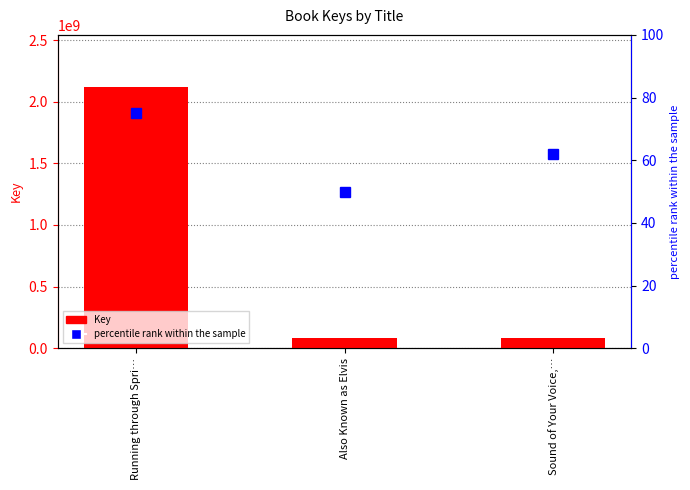

How many data points in percentile rank within the sample are less than 62?

1